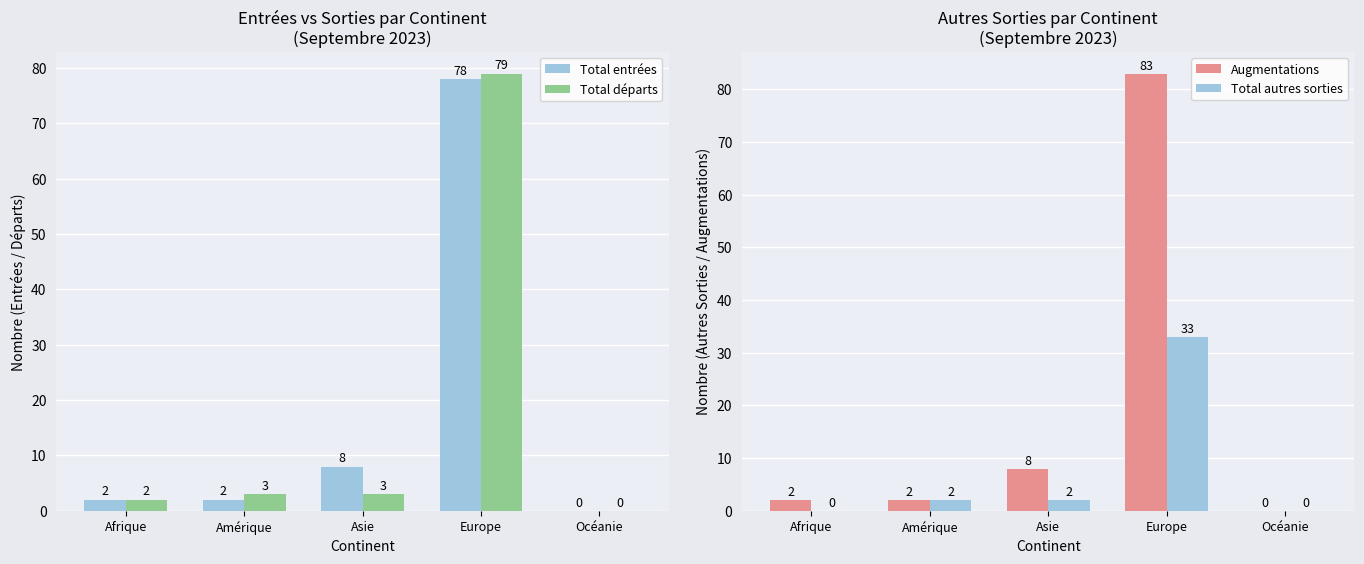

Which series changed the most between Europe and Océanie?

Augmentations